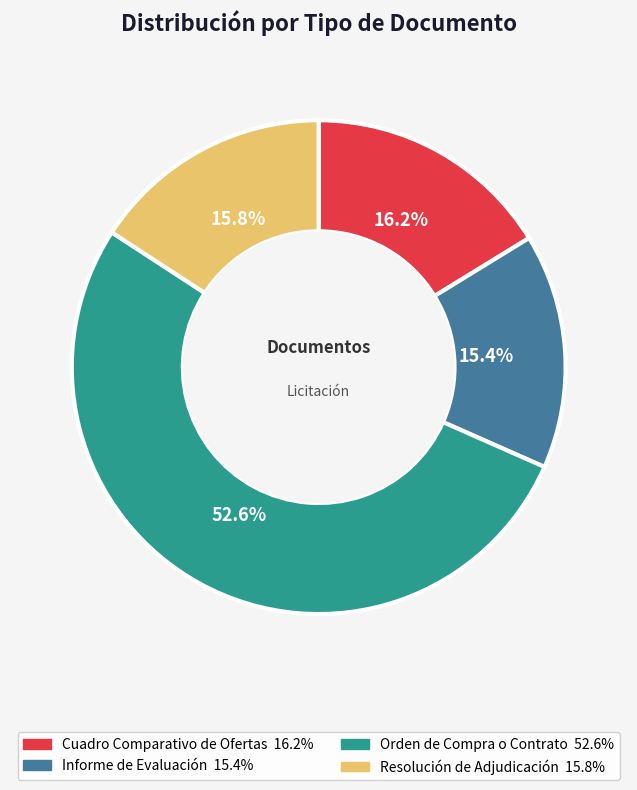

The Informe de Evaluación slice represents 29% of the pie. True or false?

False